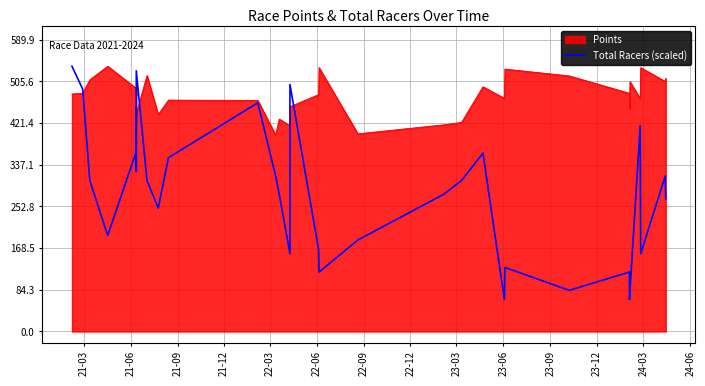

What is the greatest value displayed?

536.3